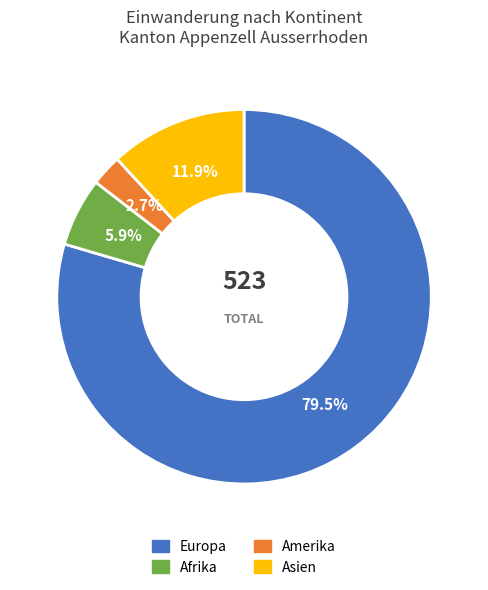

How much of the chart is everything except Europa?

20.5%